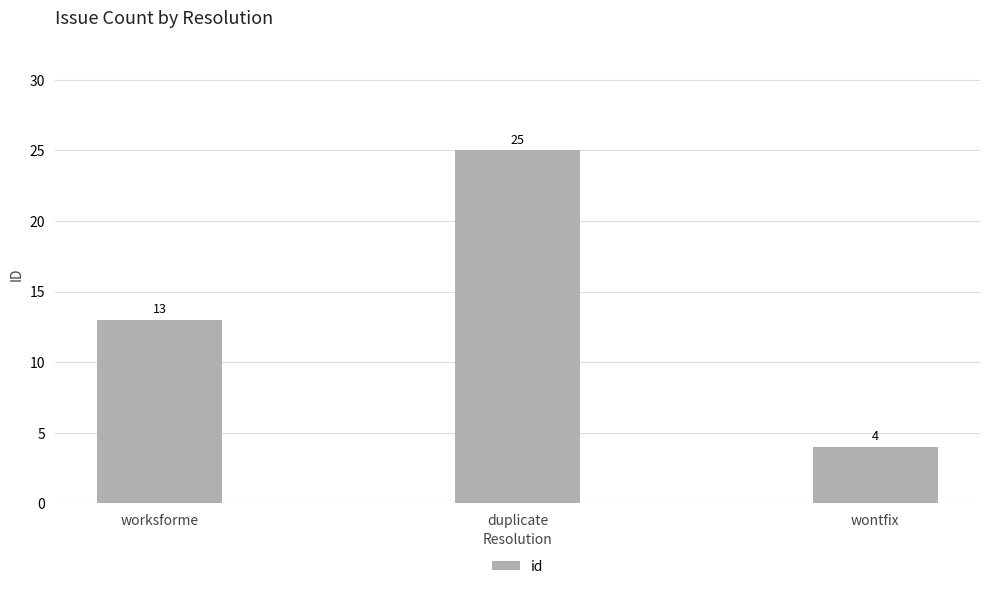

Where is the data nearest to the value 14?

worksforme